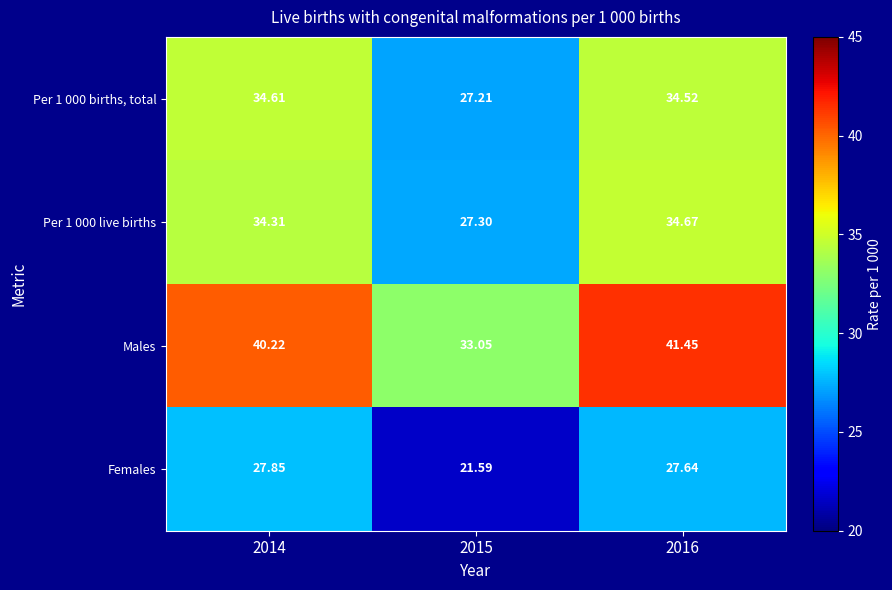

Which series has the widest spread of values?

Males